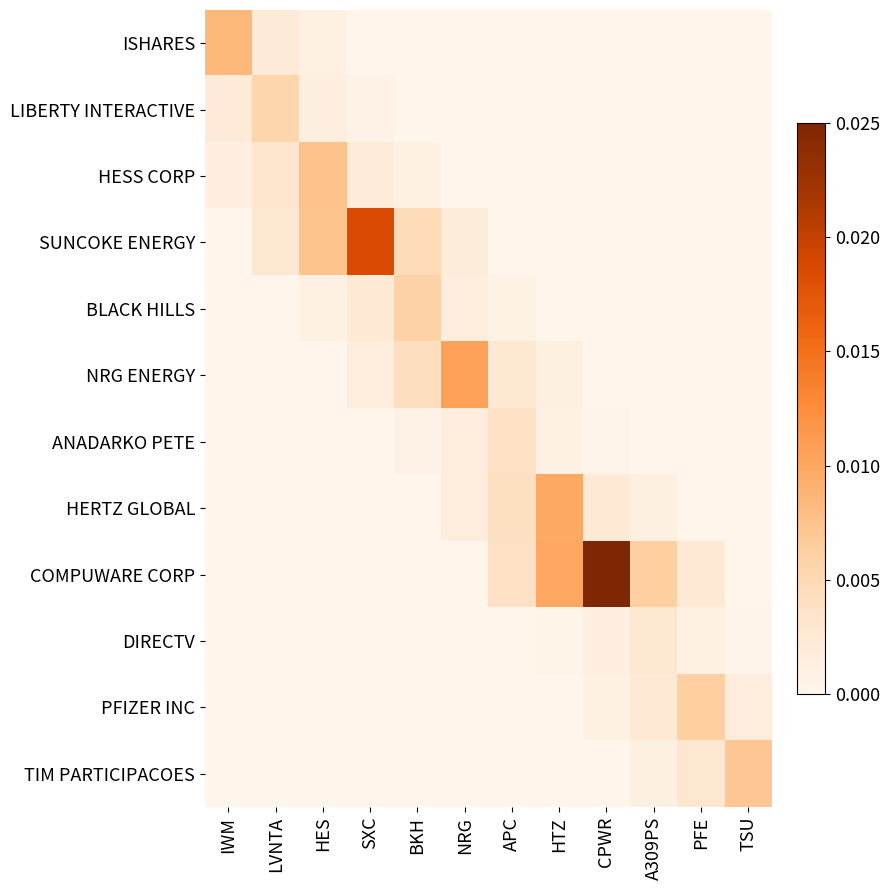

At which category is the sum across all series the highest?

CPWR